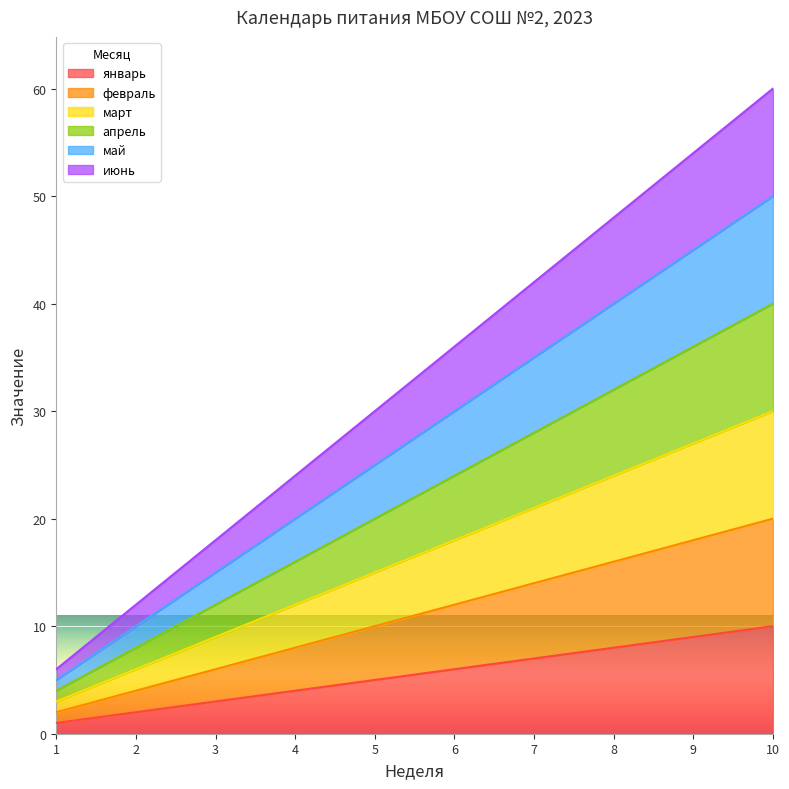

At which label does июнь reach its peak?

10